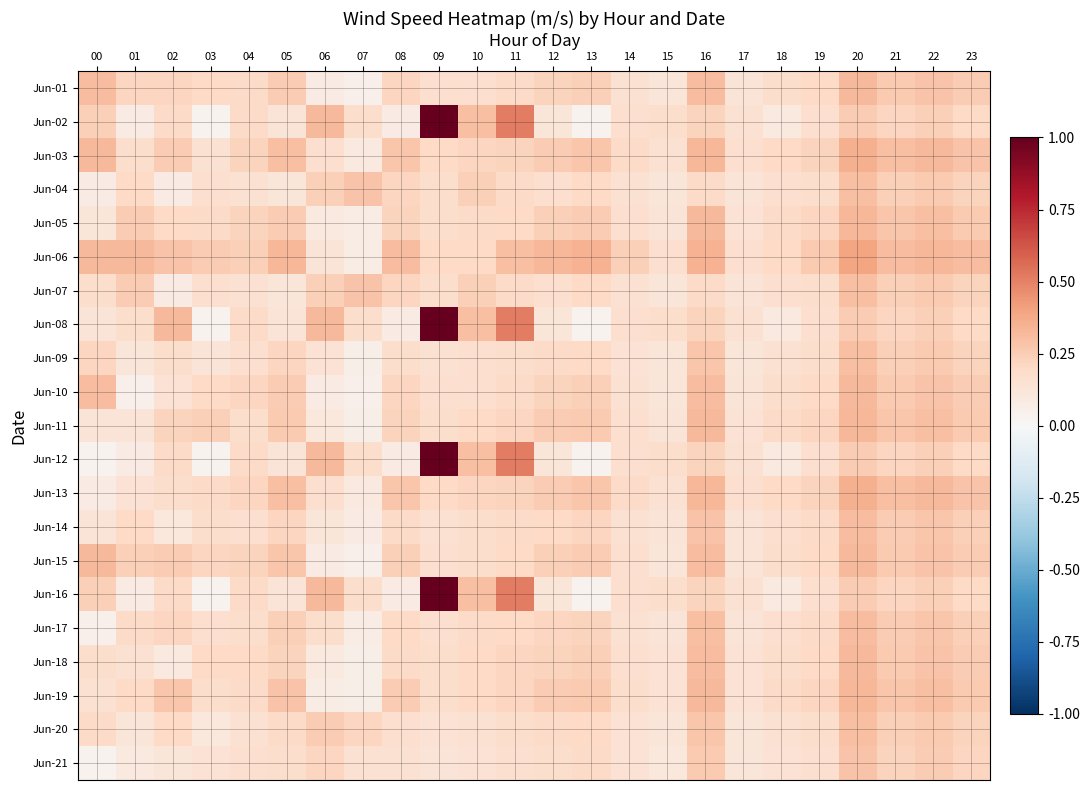

At which category is the sum across all series the highest?

09